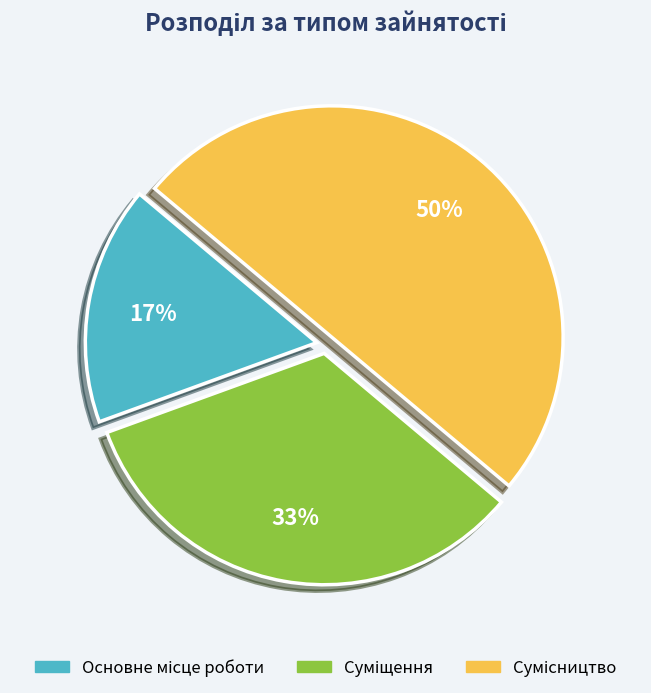

To the nearest percent, what is the difference between the largest and smallest slice percentages?

33%